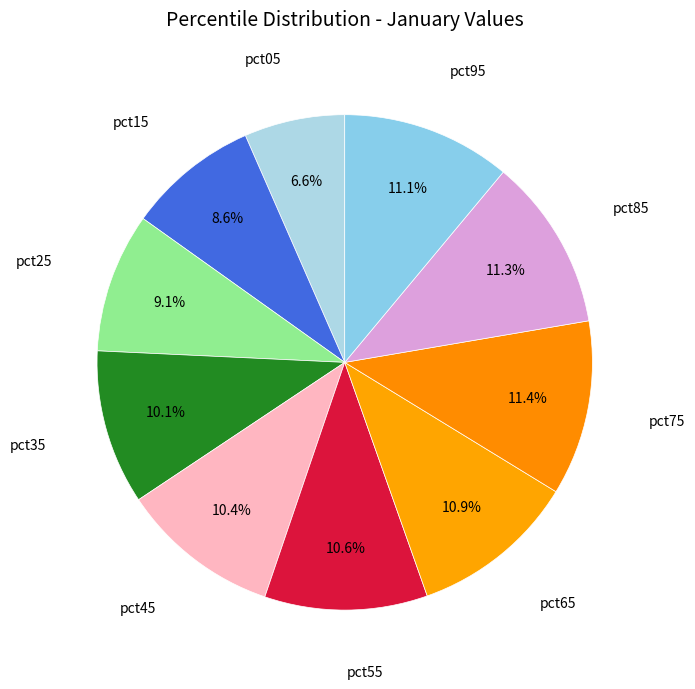

Does any single category account for the majority?

No